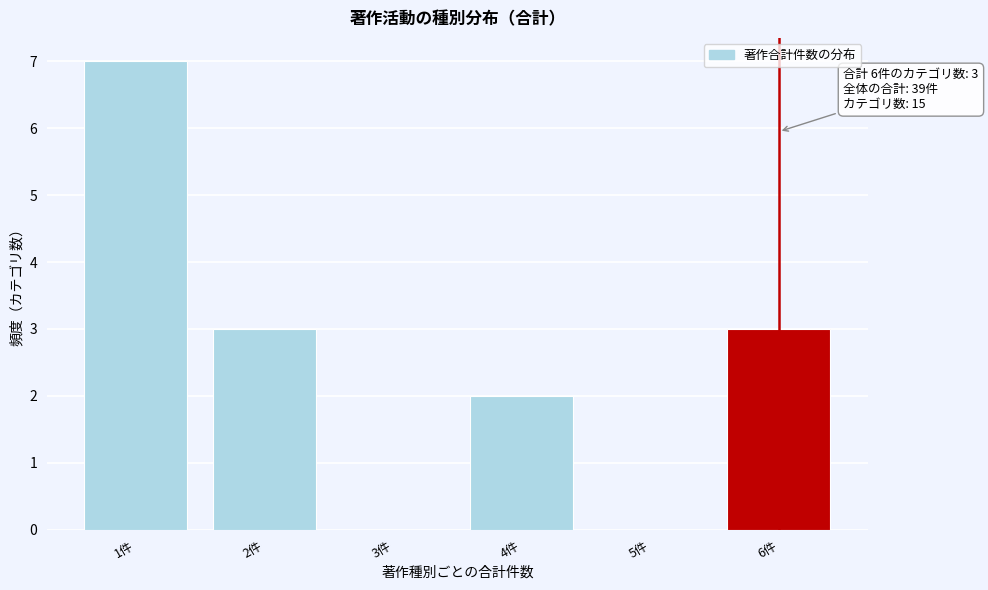

Over which range of the x-axis is the bar tallest?

0.5 to 1.5